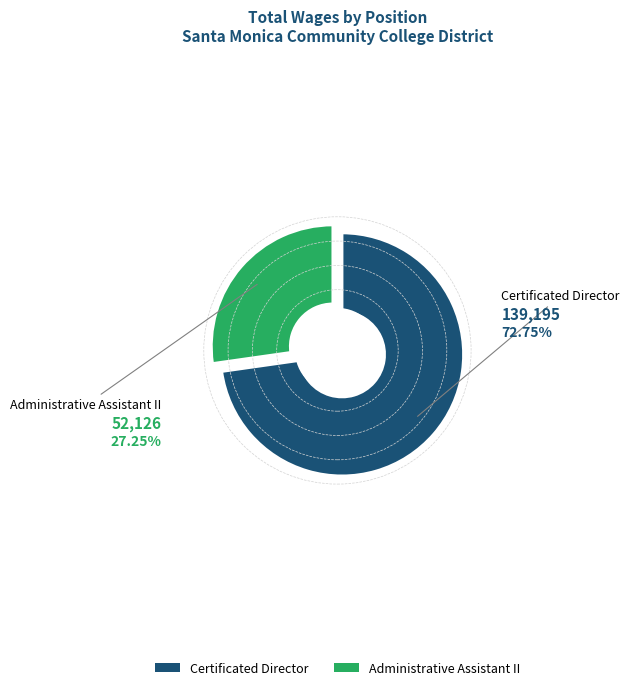

Count the number of slices in the pie.

2